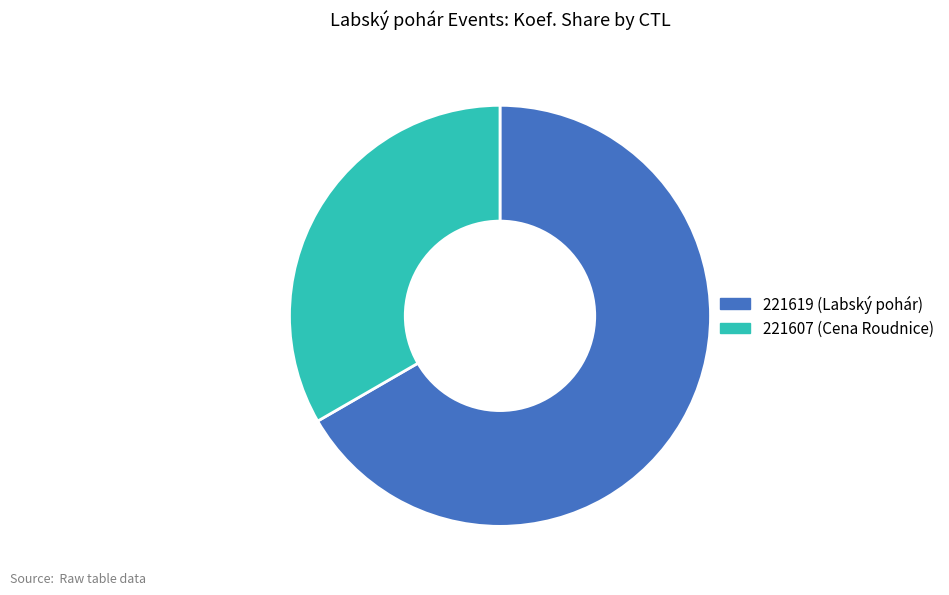

Is there any slice that represents more than half of the pie?

Yes